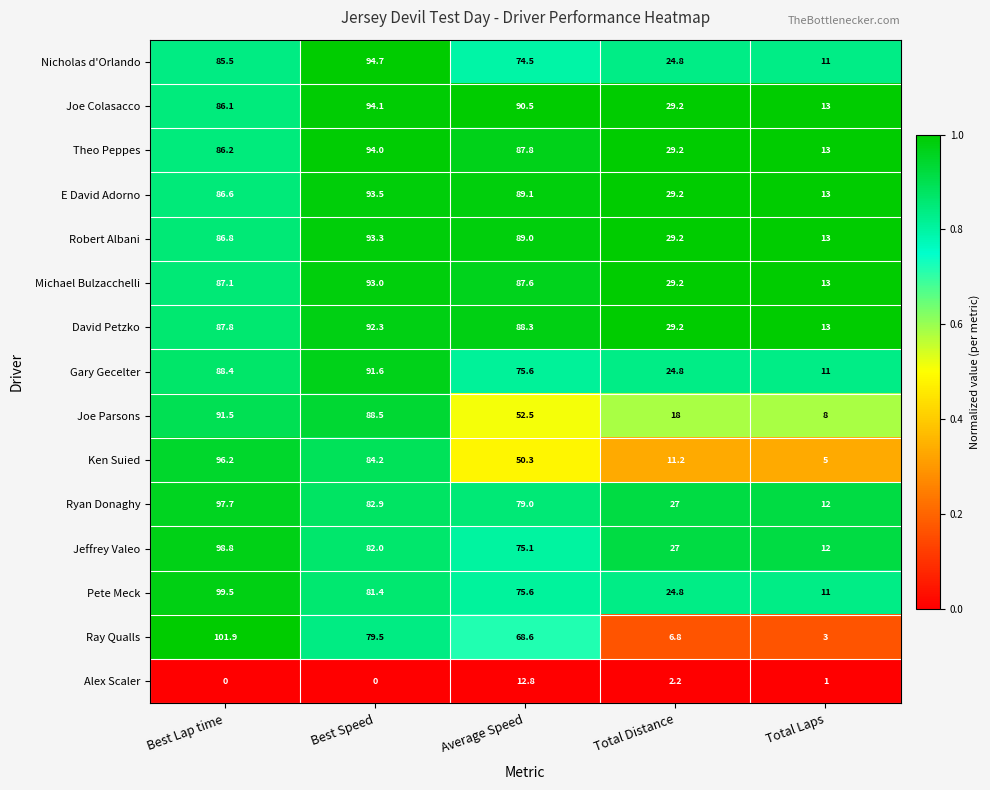

Between Average Speed and Total Distance, which series saw the biggest shift?

Ray Qualls